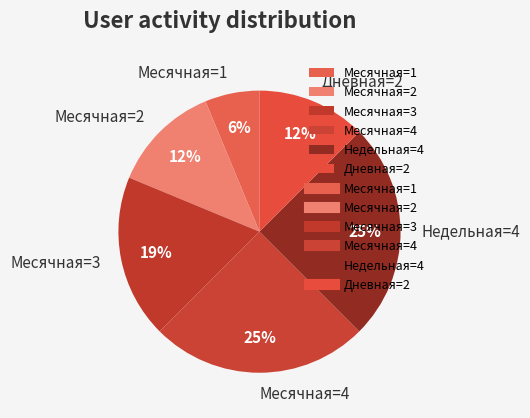

Count the number of slices in the pie.

6